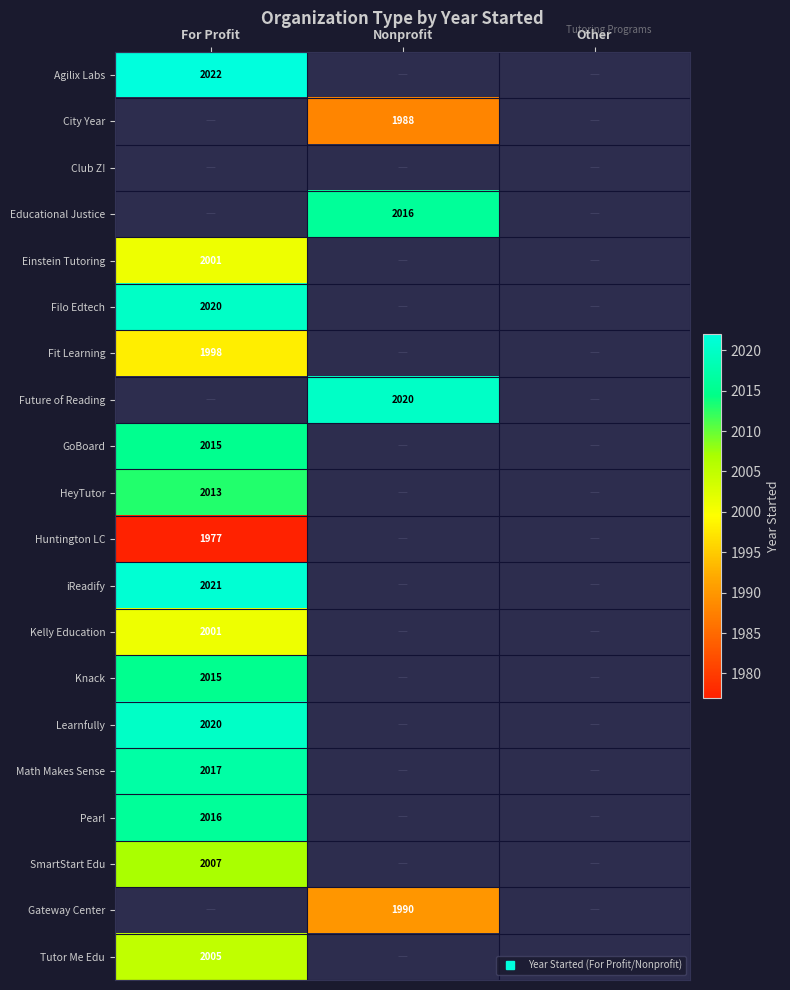

What is the maximum value shown in the chart?

2022.0